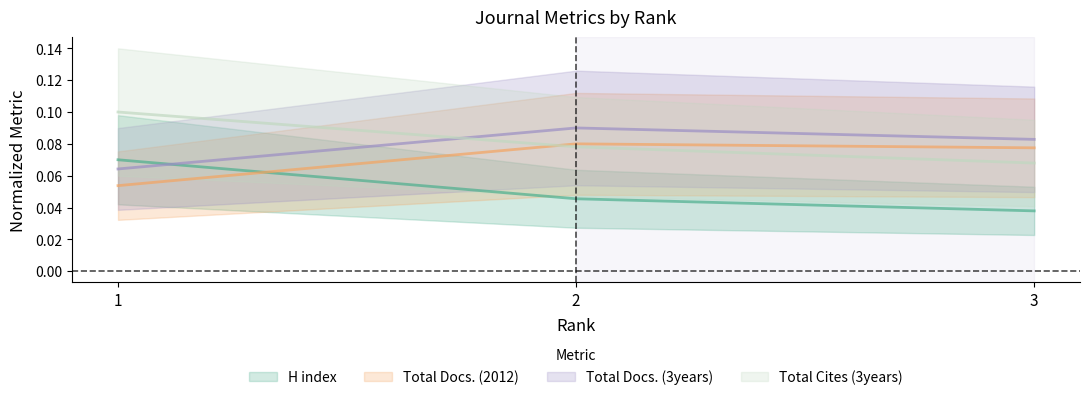

Is it true that Total Cites (3years) equals 0.1 at 3?

True